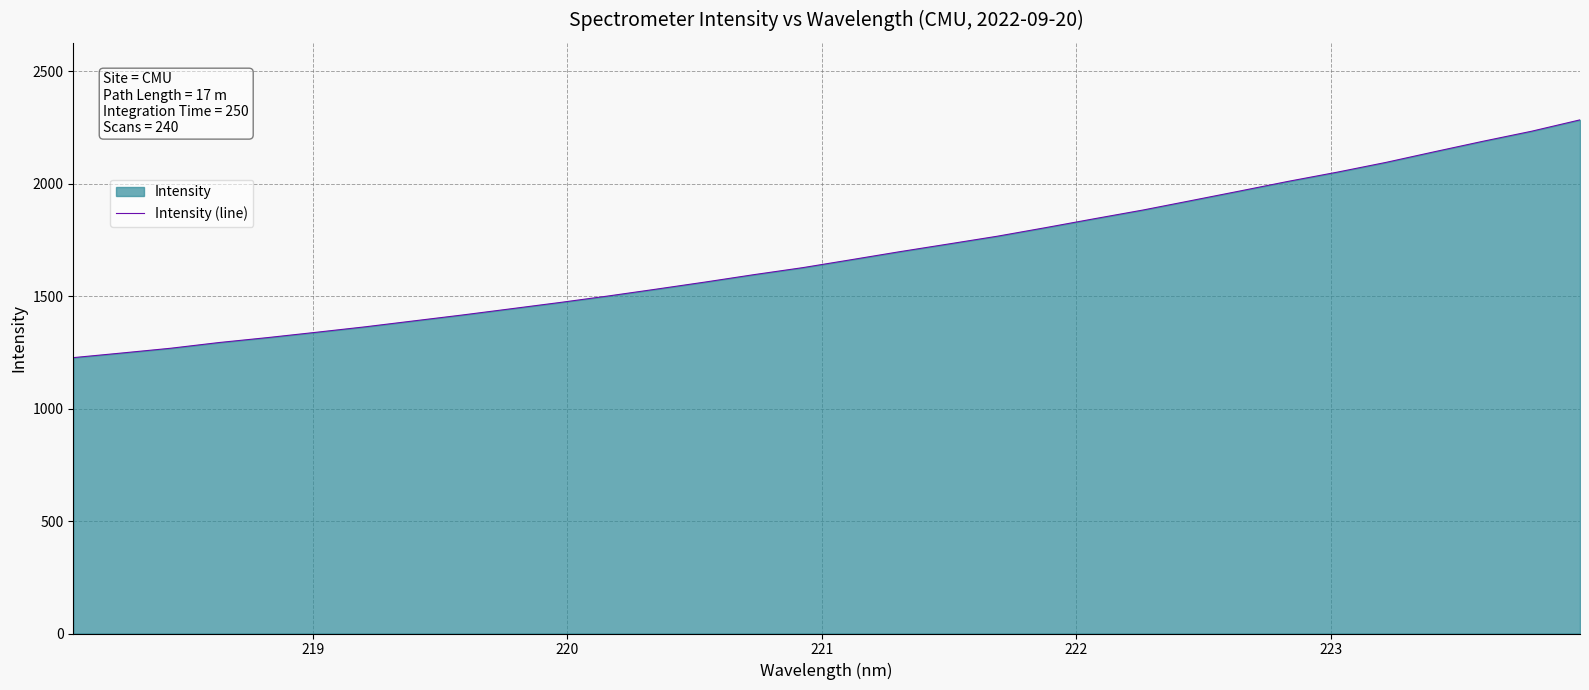

Reading left to right, list all the values displayed in this chart.

1226.8	1247.4	1268.5	1294.0	1316.0	1339.7	1363.8	1390.2	1416.5	1444.1	1471.9	1501.0	1531.8	1563.2	1596.0	1627.0	1662.4	1698.1	1732.3	1766.6	1805.0	1844.5	1883.2	1925.5	1968.0	2011.1	2051.6	2094.9	2142.4	2188.9	2233.5	2284.2